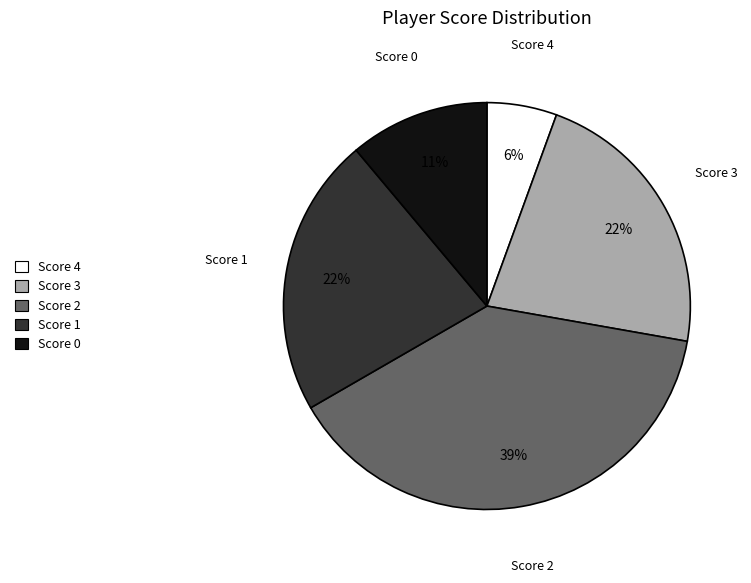

Is there a majority slice in this chart?

No